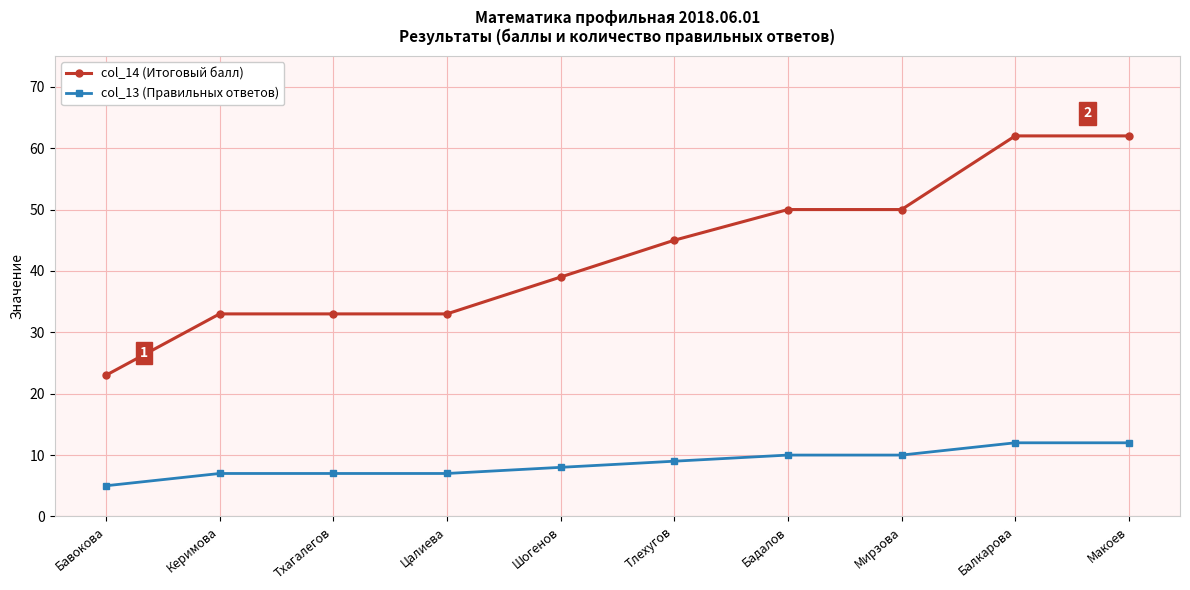

What is the total value across all series at Мирзова?

60